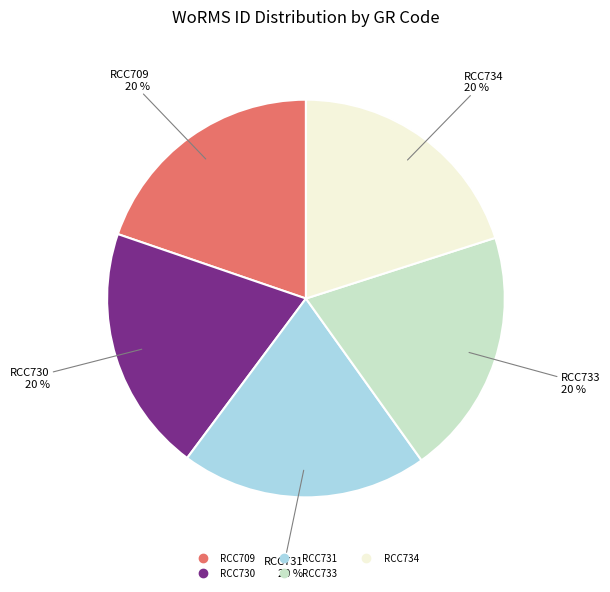

To the nearest percent, what percentage of the pie is RCC709?

20%